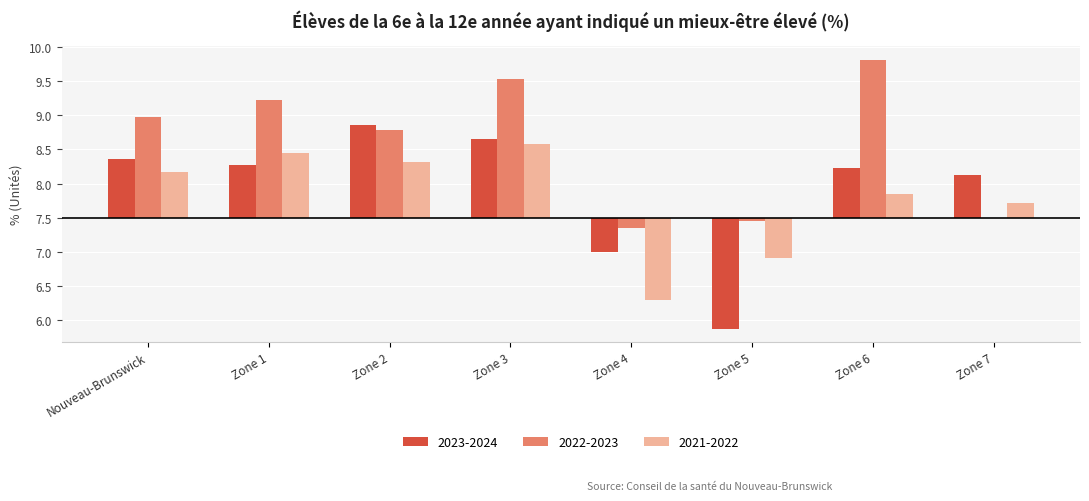

Which has a higher value, Zone 2 or Zone 6?

Zone 2